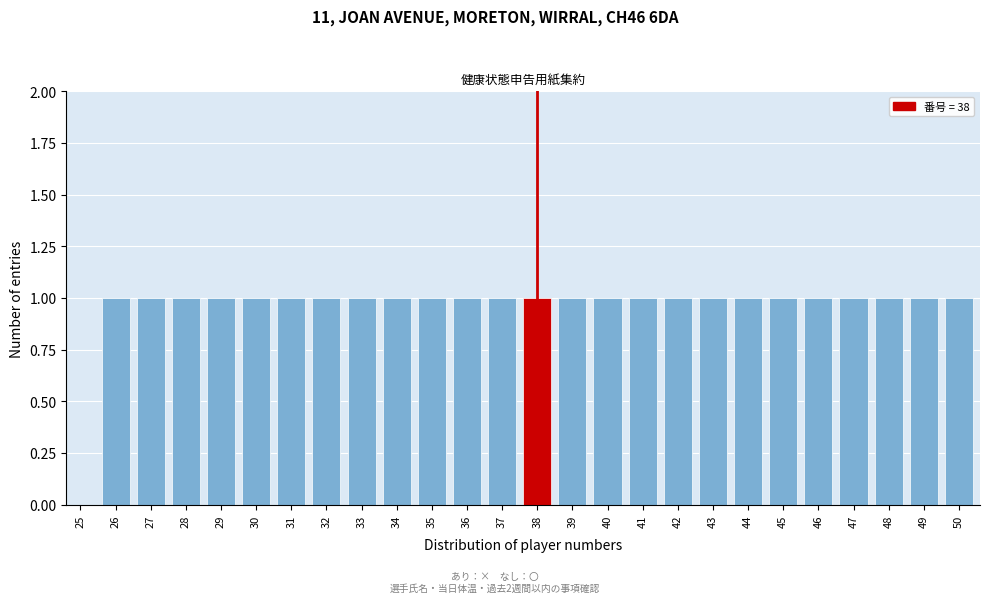

Reading left to right, what are all the values shown in this chart?

25=0	26=1	27=1	28=1	29=1	30=1	31=1	32=1	33=1	34=1	35=1	36=1	37=1	38=1	39=1	40=1	41=1	42=1	43=1	44=1	45=1	46=1	47=1	48=1	49=1	50=1